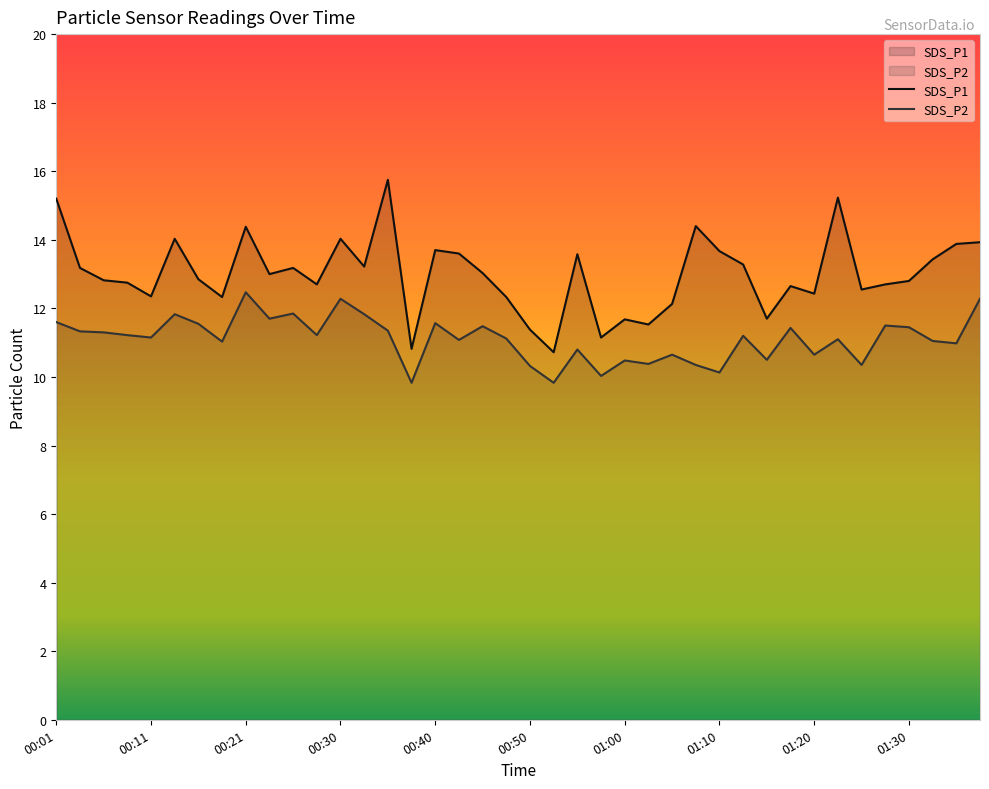

How many lines are shown in the chart?

2